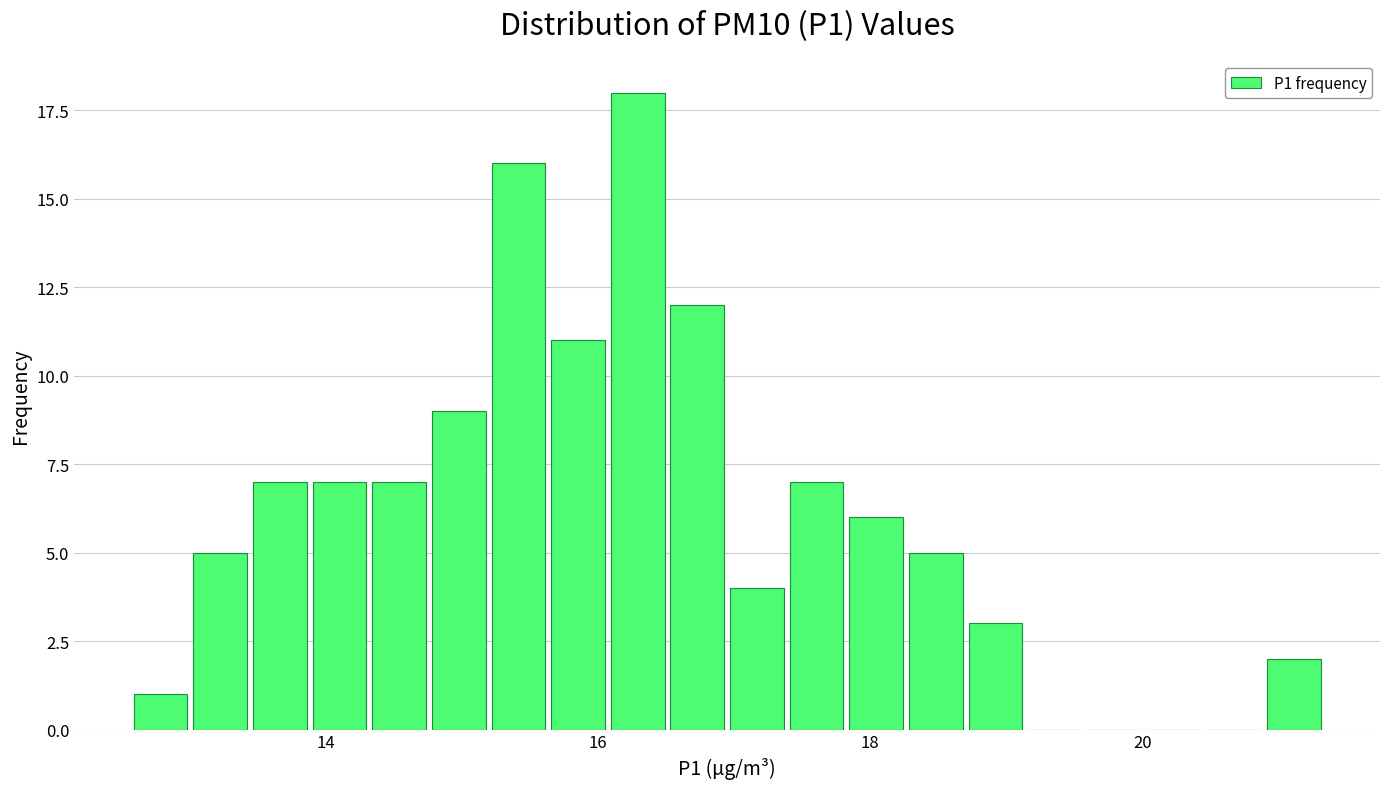

Read against the x-axis, roughly where is the centre of the tallest bar?

16.2